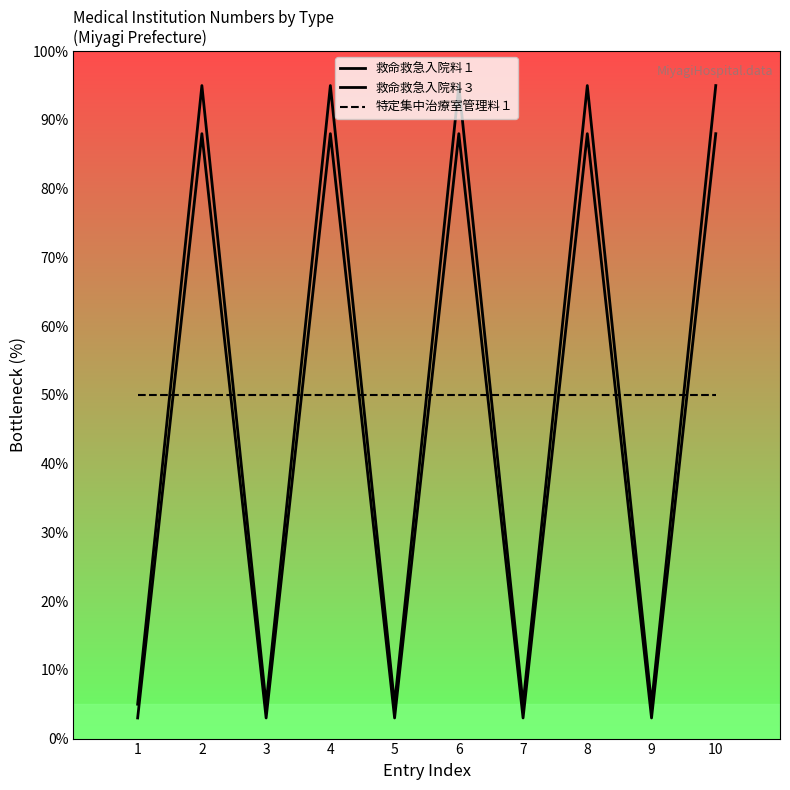

Rank the series by their maximum value, from lowest to highest.

特定集中治療室管理料１, 救命救急入院料３, 救命救急入院料１